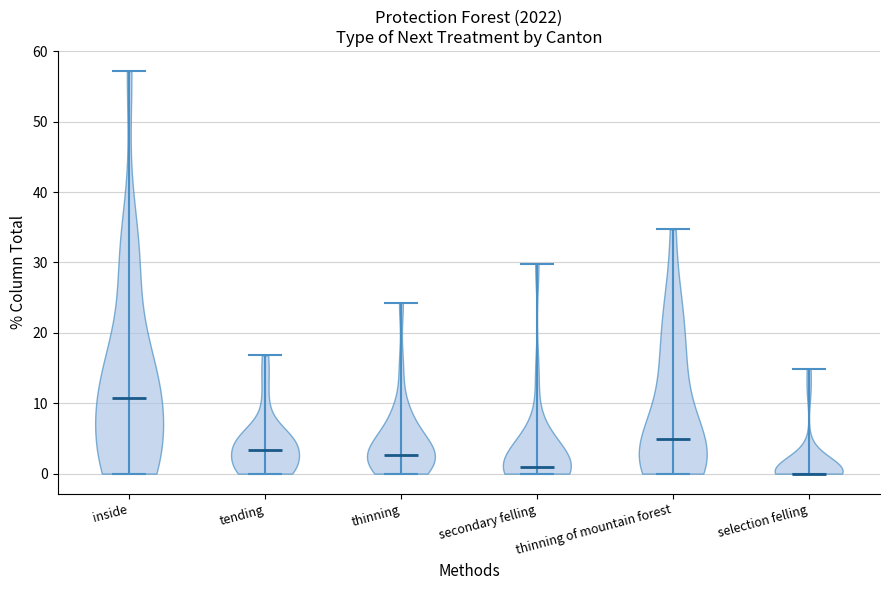

Which violin has the lowest median line?

selection felling